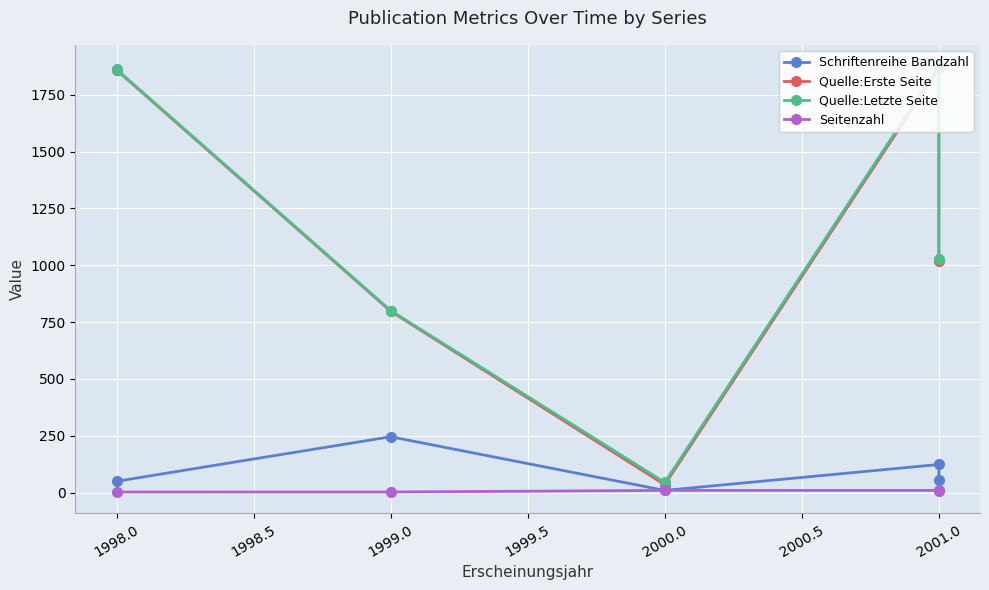

At 2001.0, list the series in order from largest to smallest.

Quelle:Letzte Seite, Quelle:Erste Seite, Schriftenreihe Bandzahl, Seitenzahl